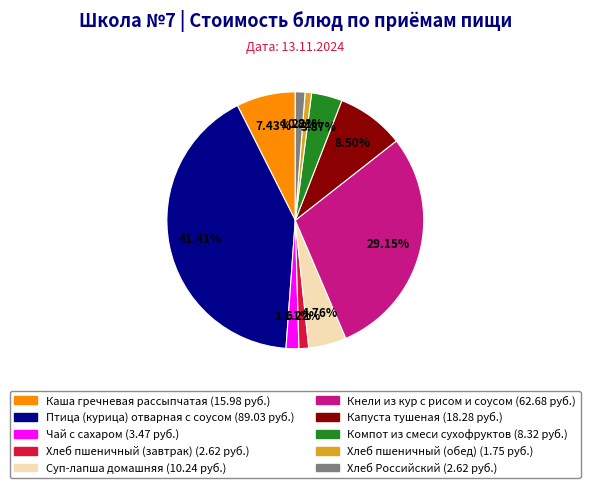

What is the ratio of the value at Кнели из кур с рисом и соусом to the value at Суп-лапша домашняя?

6.1